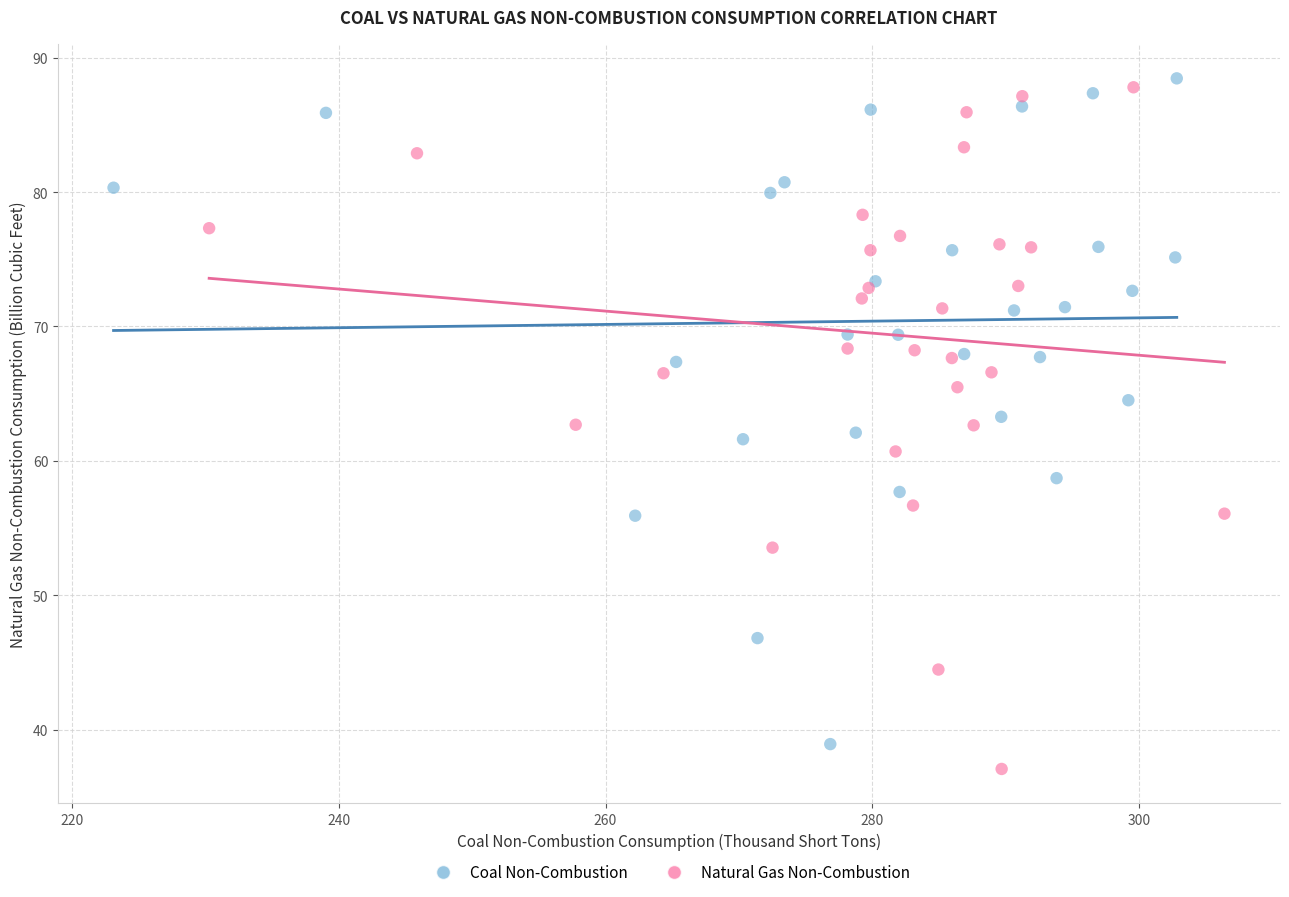

Which series reaches the minimum Y coordinate?

Natural Gas Non-Combustion